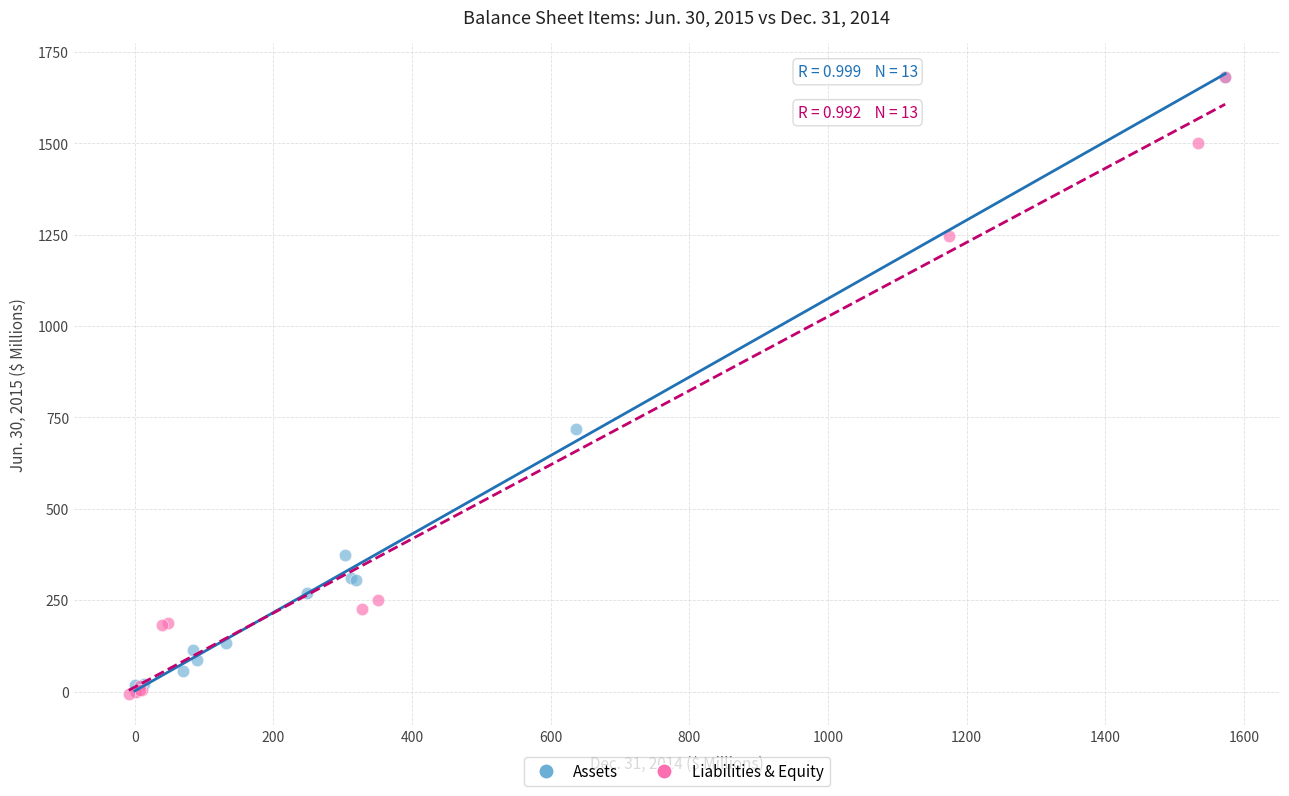

What are all the series names shown in the legend?

Assets, Liabilities & Equity